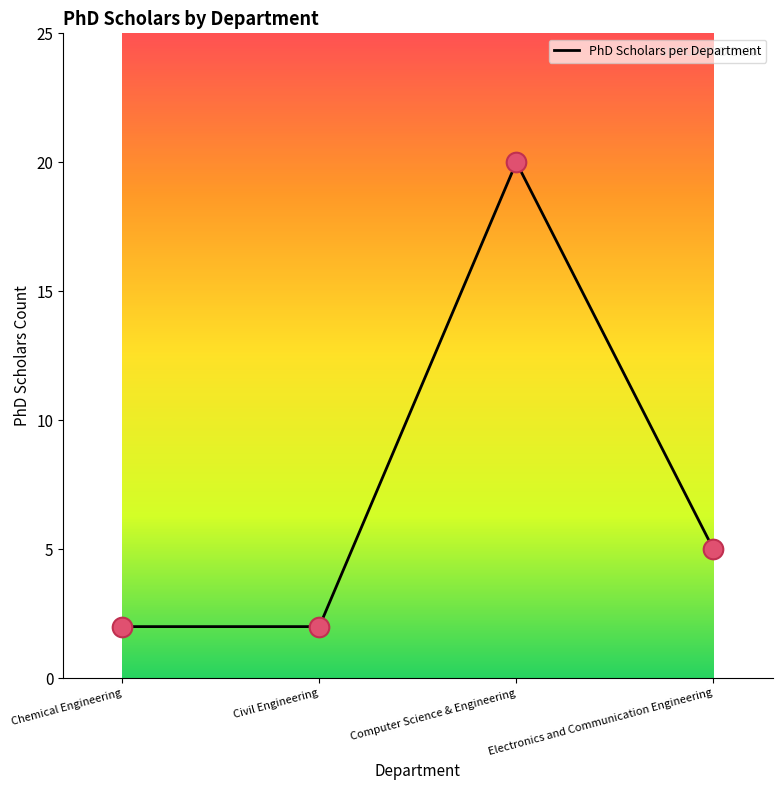

What is the change in value from Computer Science & Engineering to Electronics and Communication Engineering?

-15